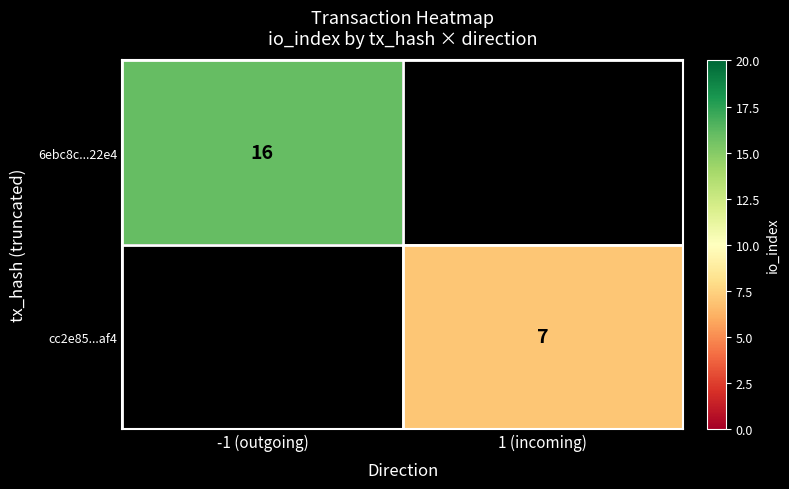

The value of 6ebc8c...22e4 at -1 (outgoing) is 26.0. True or false?

False